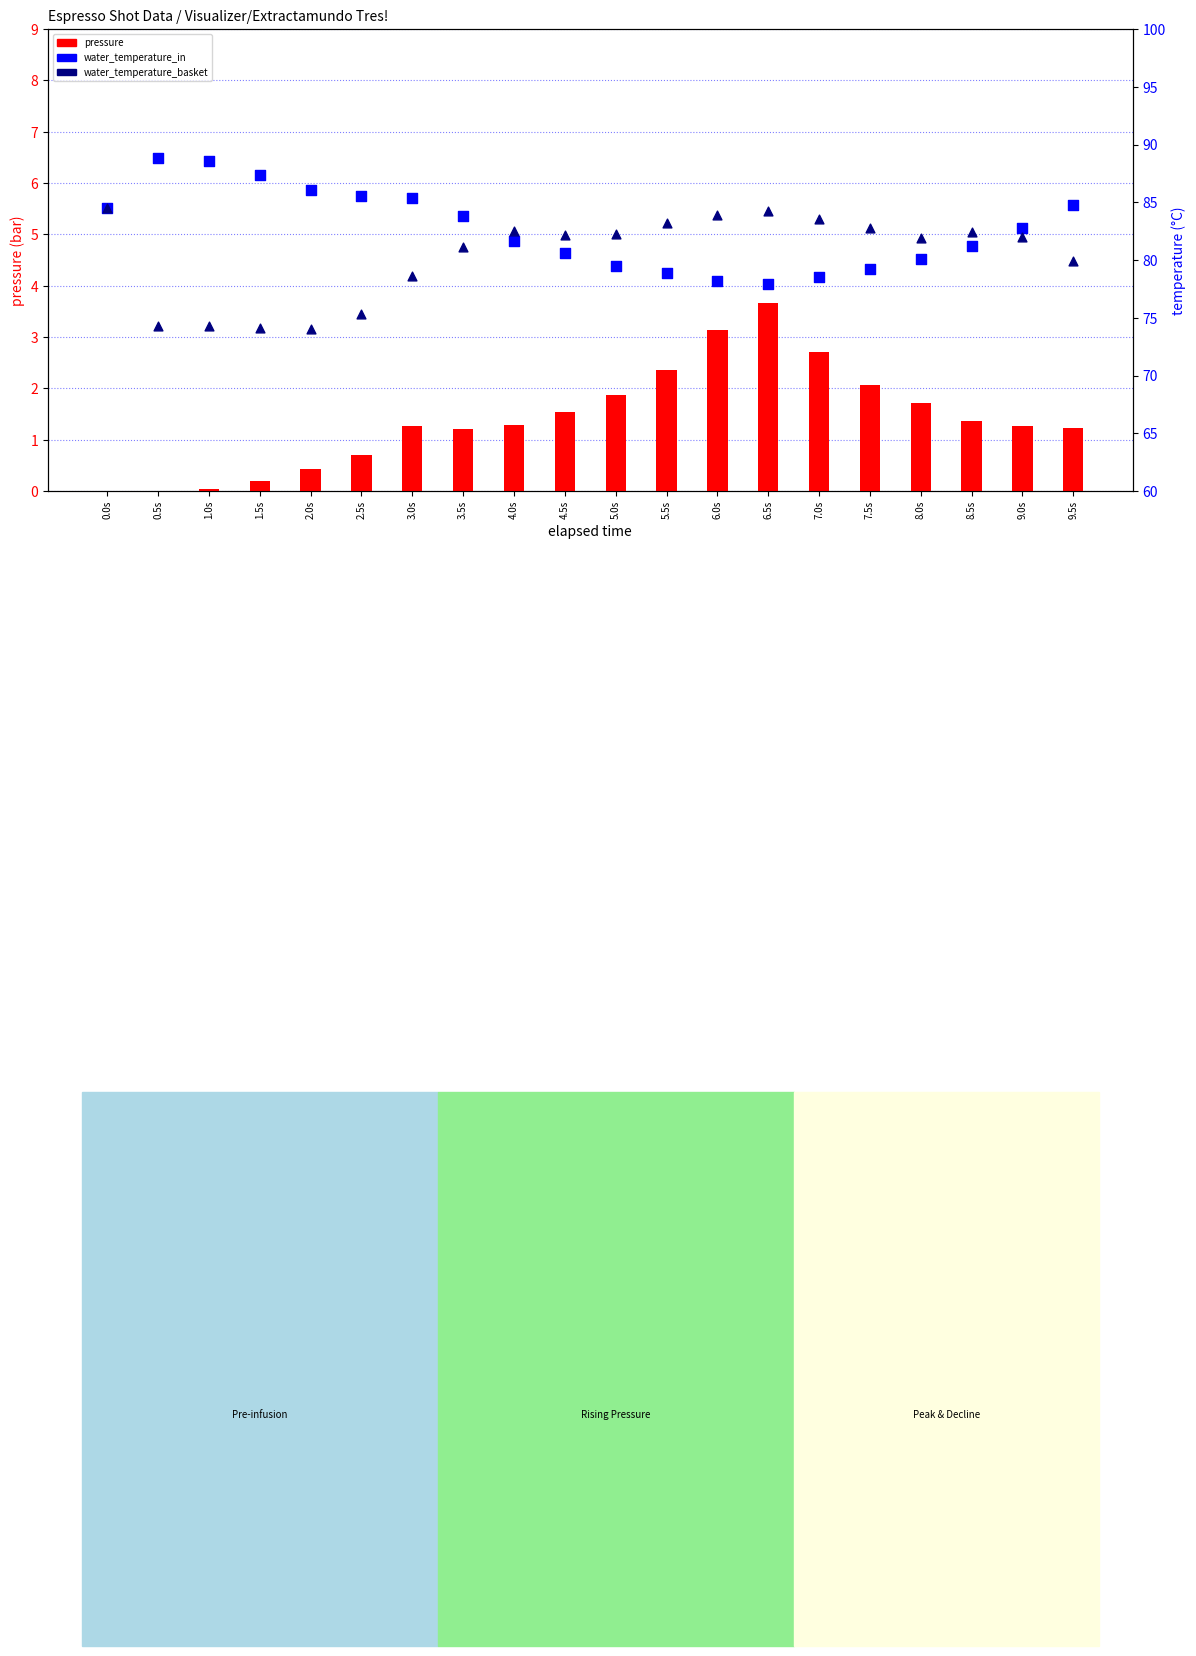

Which series contains the lowest Y value?

pressure